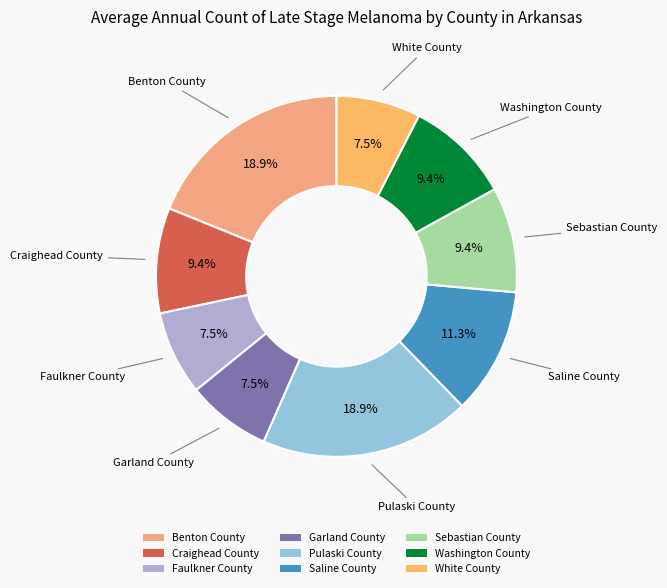

Approximately how many times larger is the value at Saline County compared to Pulaski County?

0.6